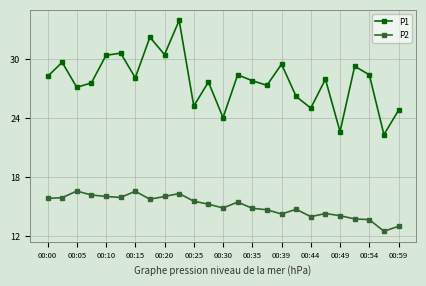

At how many categories does at least one series exceed 33?

1